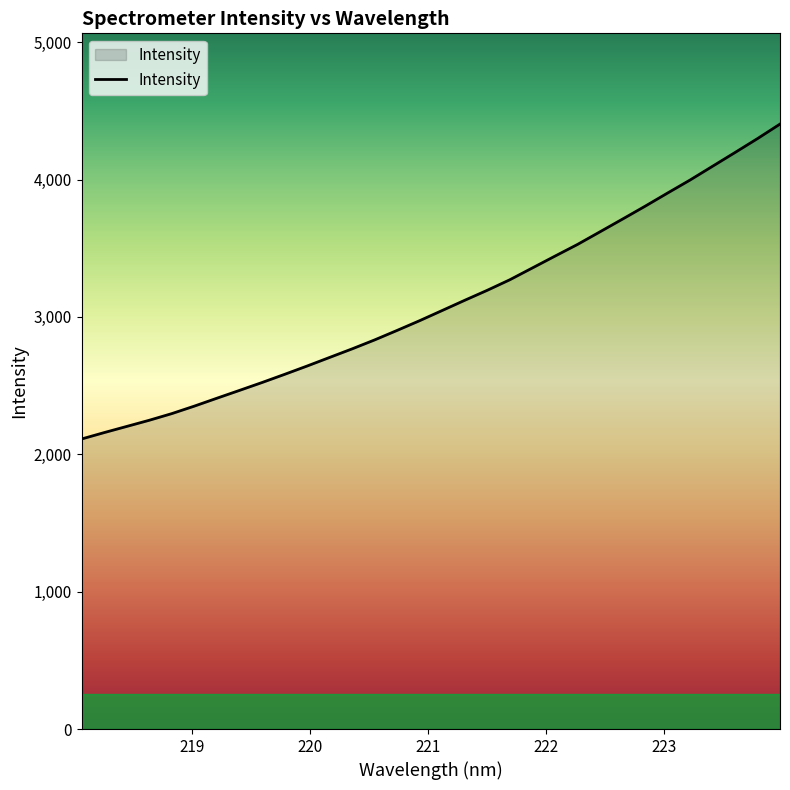

What is the greatest value displayed?

4403.5